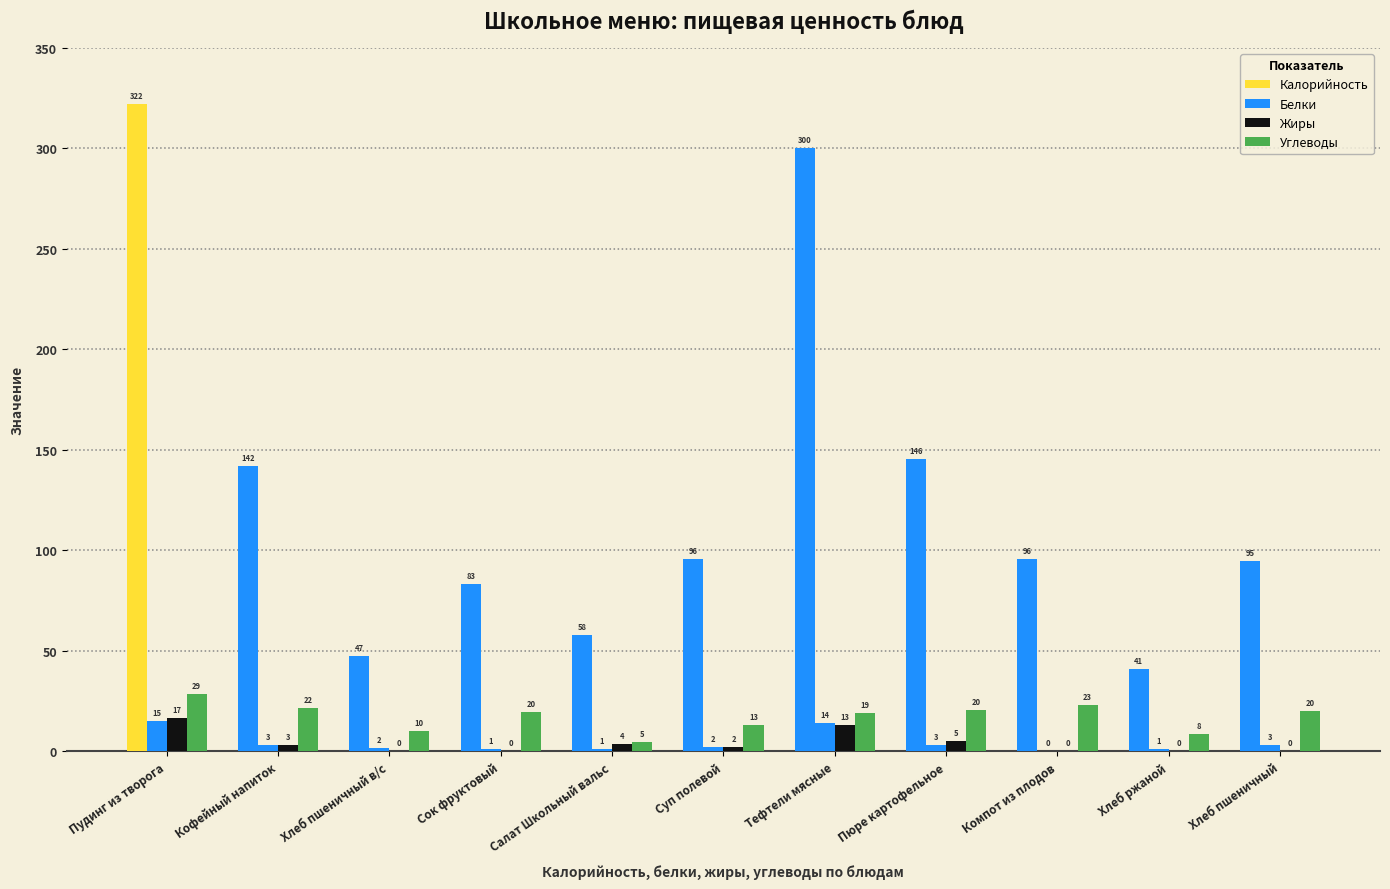

What is the greatest value displayed?

322.2